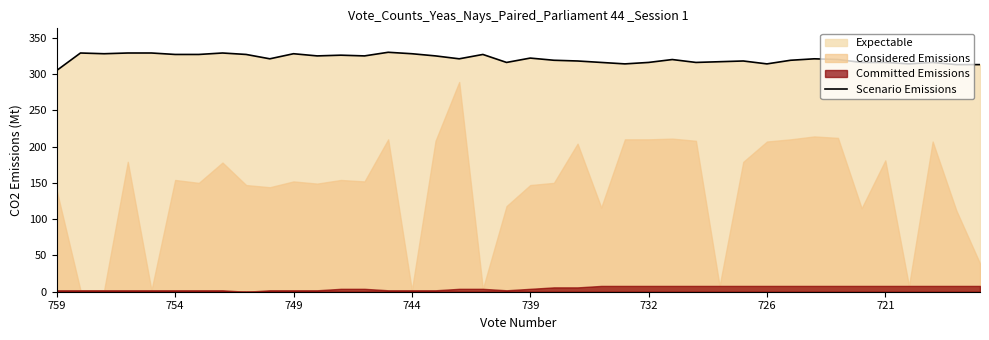

What is the ratio of the value at 19 to the value at 39?

1.0